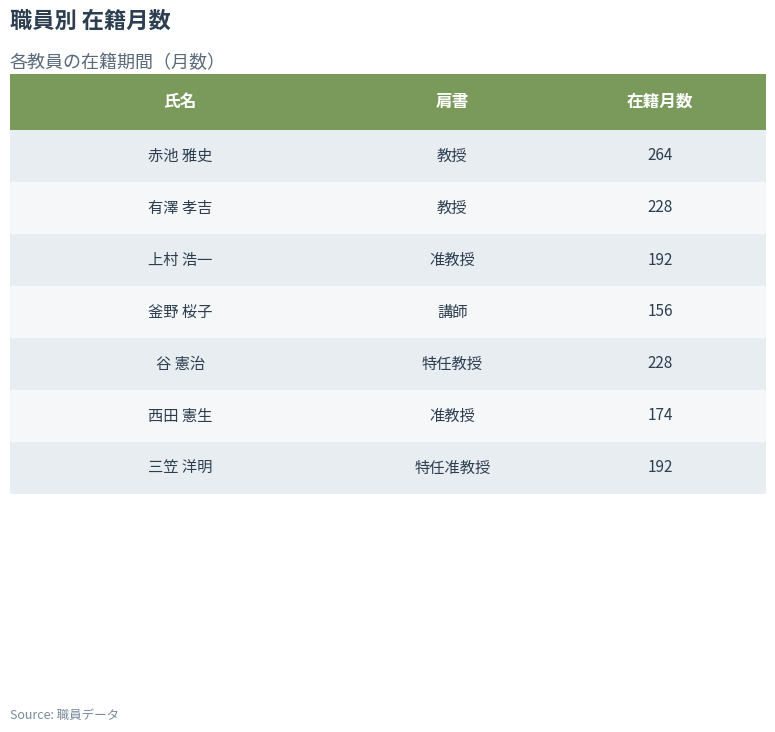

What is the smallest value displayed?

156